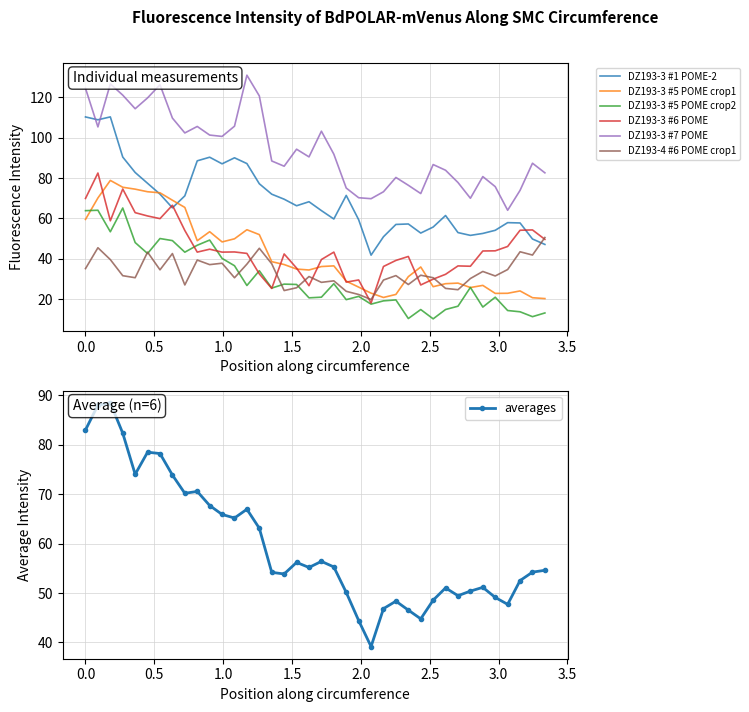

What is the value of the DZ193-3 #1 POME-2 point at the 33rd from the left?

52.5